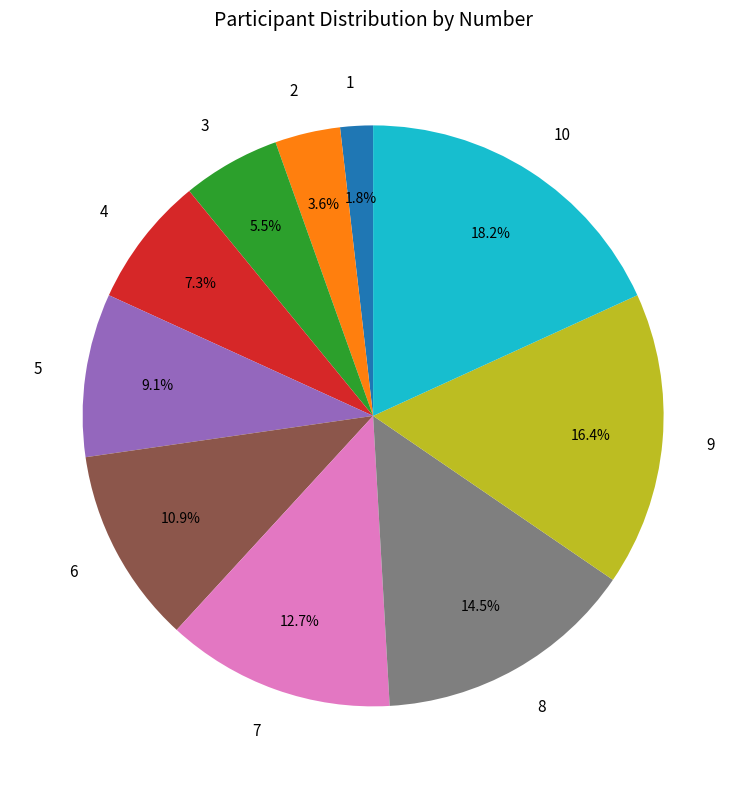

What is the ratio of the value at 5 to the value at 7?

0.7